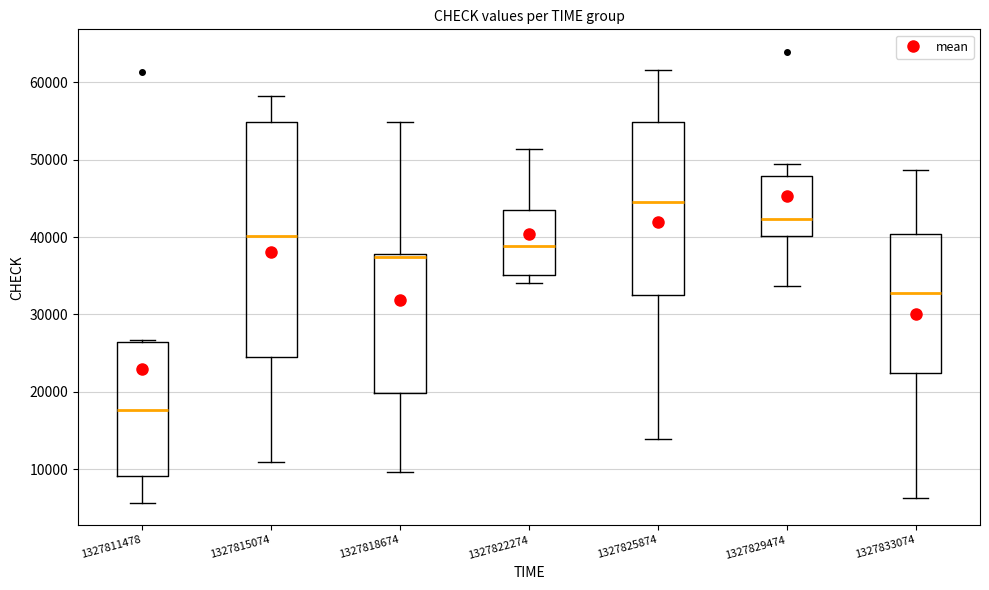

Which box is the tallest, from its lower edge to its upper edge?

1327815074